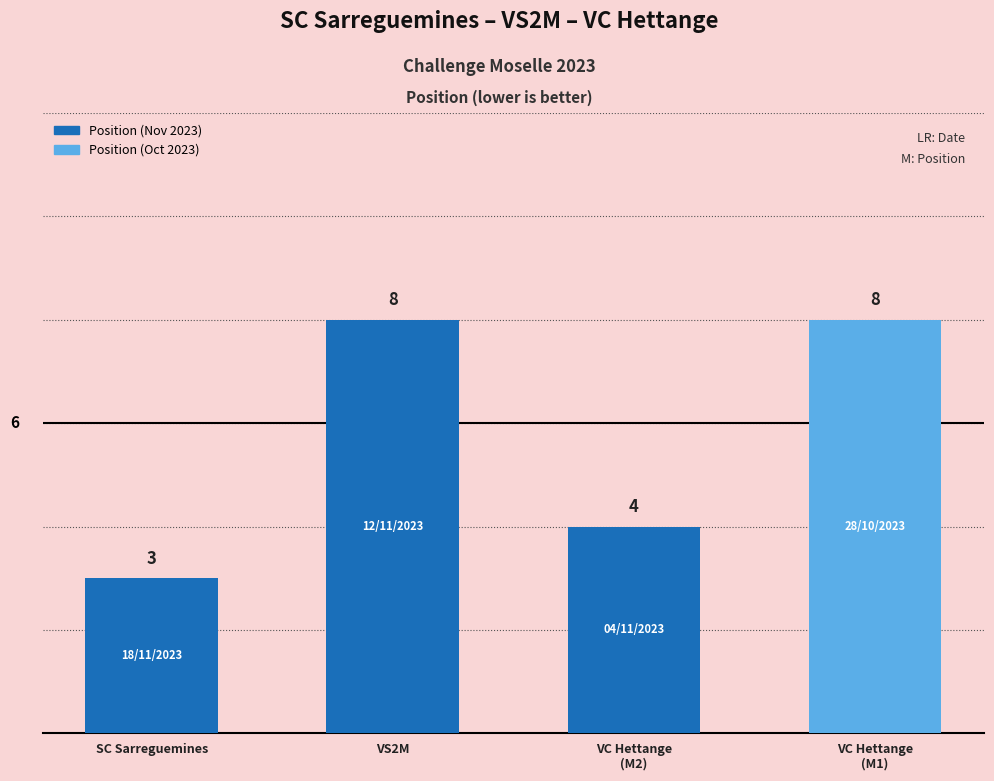

What is the sum of the values at SC Sarreguemines and VS2M?

11